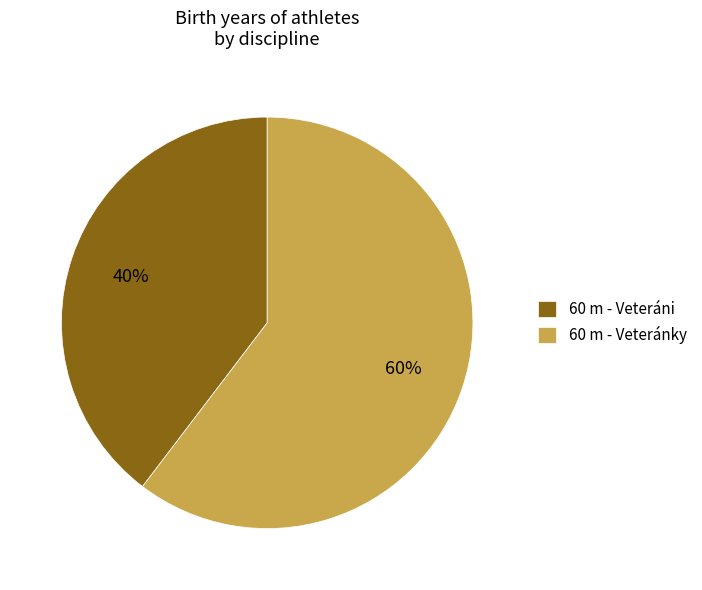

Rank the categories by value from highest to lowest.

60 m - Veteránky, 60 m - Veteráni